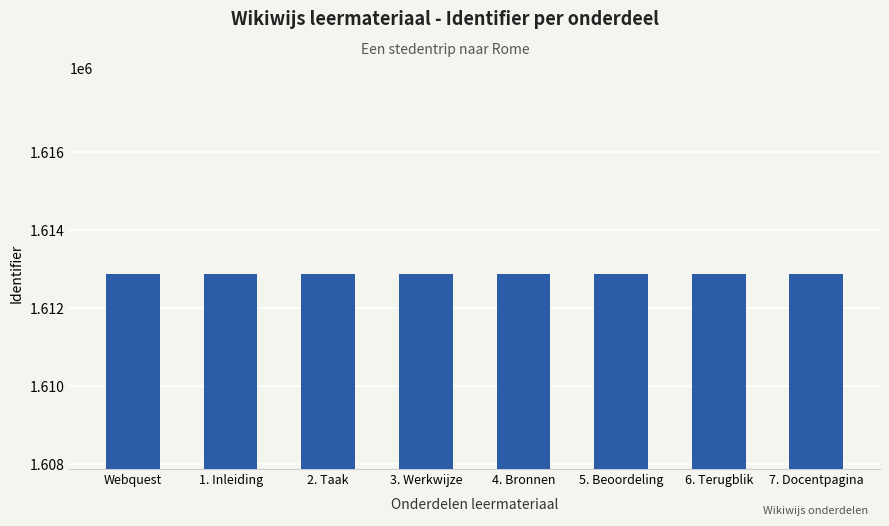

What is the difference between the second highest and minimum values?

13